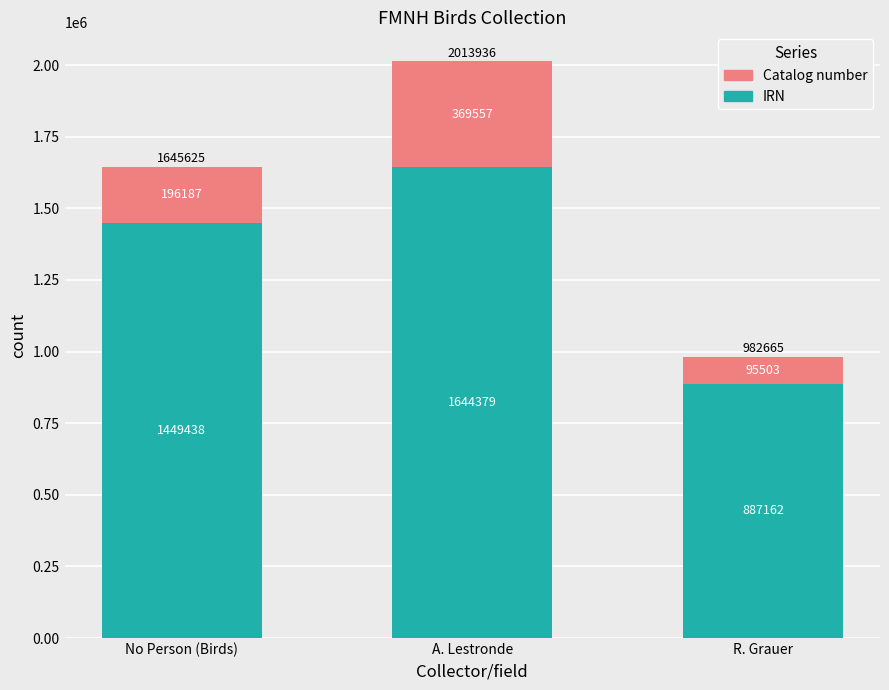

True or false: IRN has a value of 404372 at A. Lestronde.

False